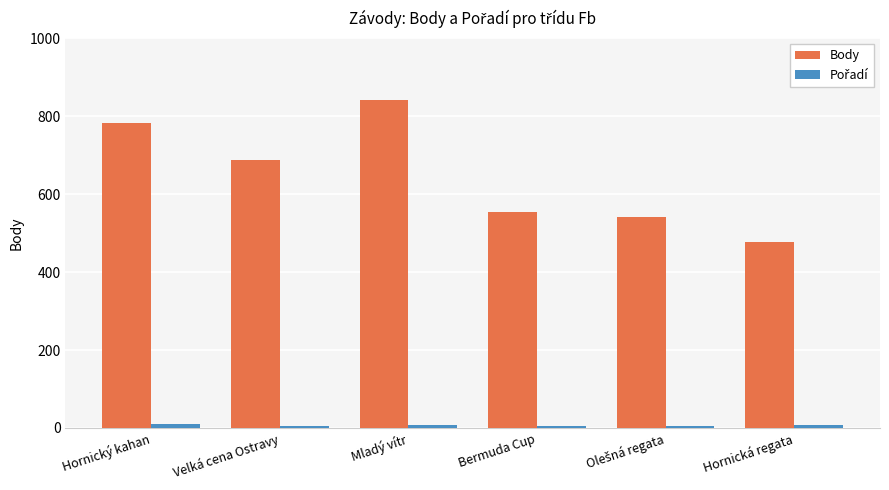

Where is Body nearest to the value 659?

Velká cena Ostravy